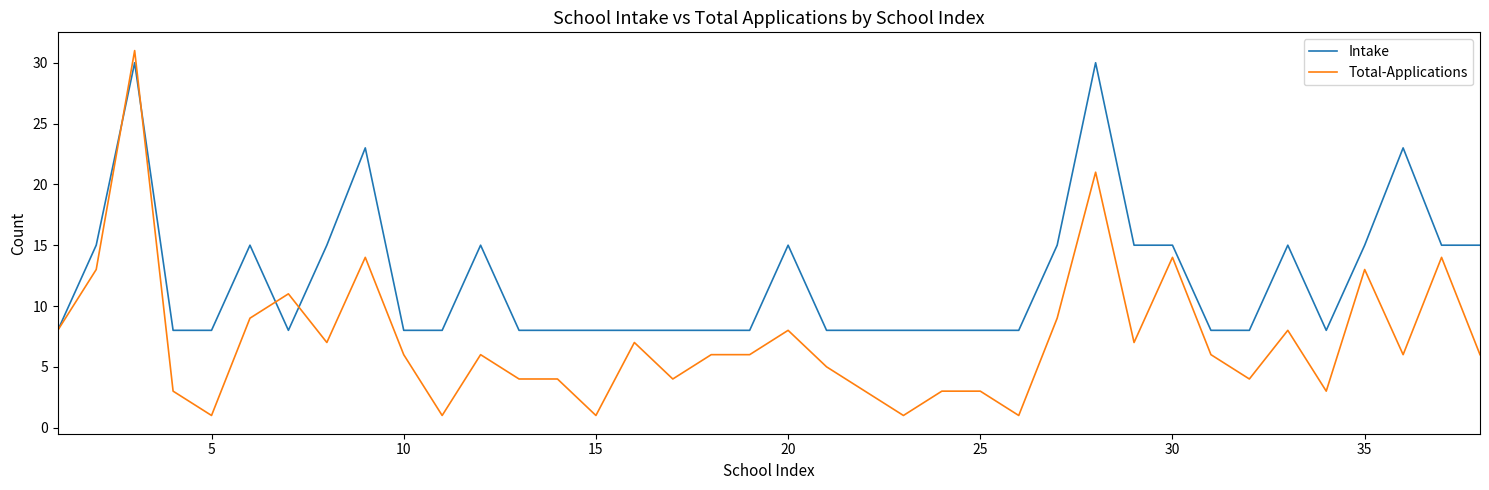

Reading left to right, list all the values displayed in this chart.

Intake: 8	15	30	8	8	15	8	15	23	8	8	15	8	8	8	8	8	8	8	15	8	8	8	8	8	8	15	30	15	15	8	8	15	8	15	23	15	15
Total-Applications: 8	13	31	3	1	9	11	7	14	6	1	6	4	4	1	7	4	6	6	8	5	3	1	3	3	1	9	21	7	14	6	4	8	3	13	6	14	6